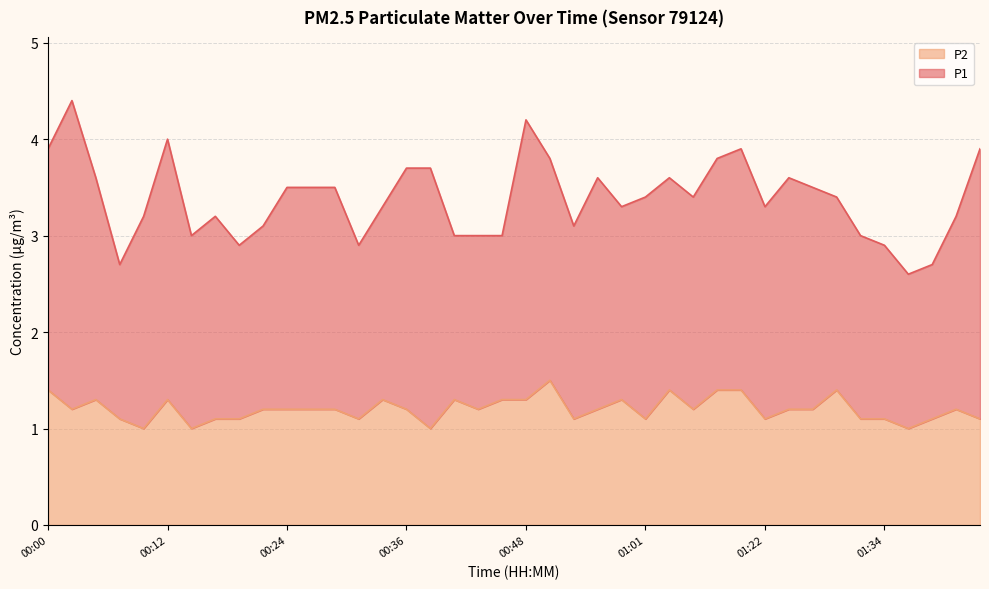

What is the change in value from 00:24 to 00:51?

+0.3